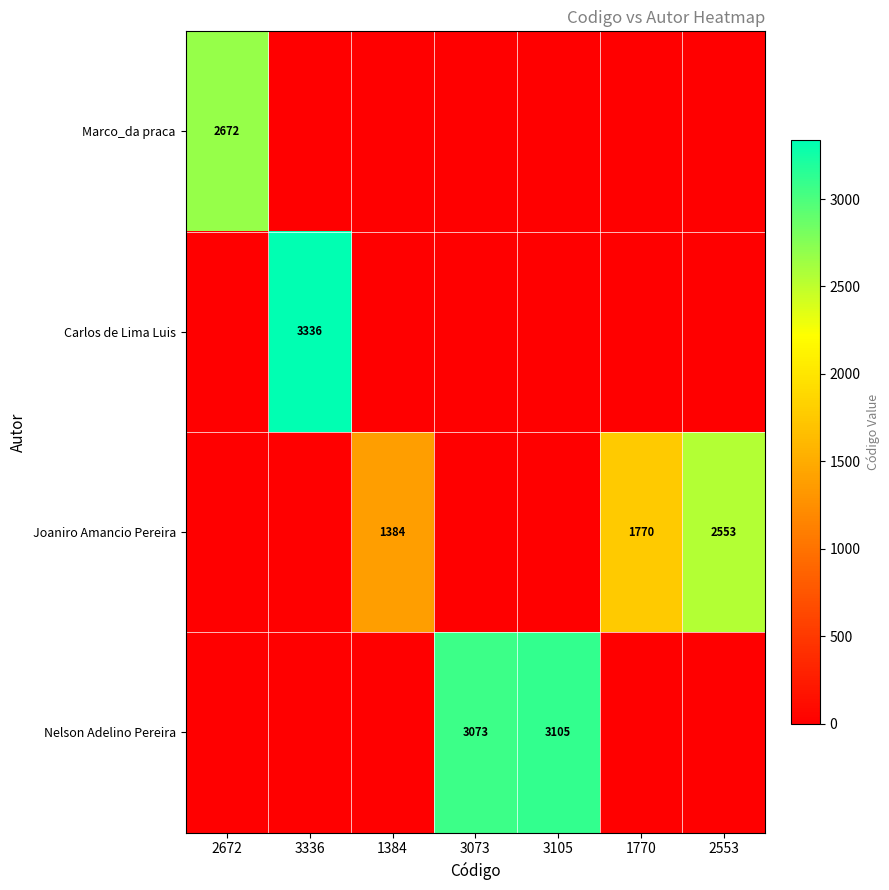

The Joaniro Amancio Pereira series shows 1770 at 1770. True or false?

True